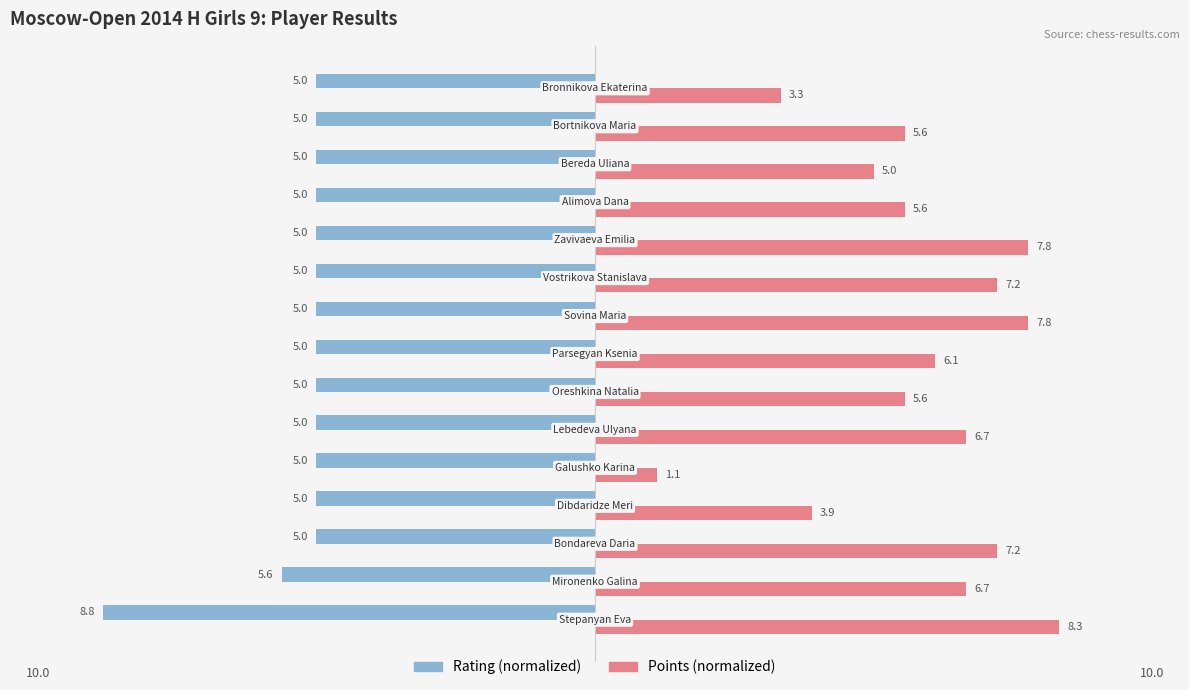

True or false: Rating (norm.) has a value of -7.4 at 11.

False